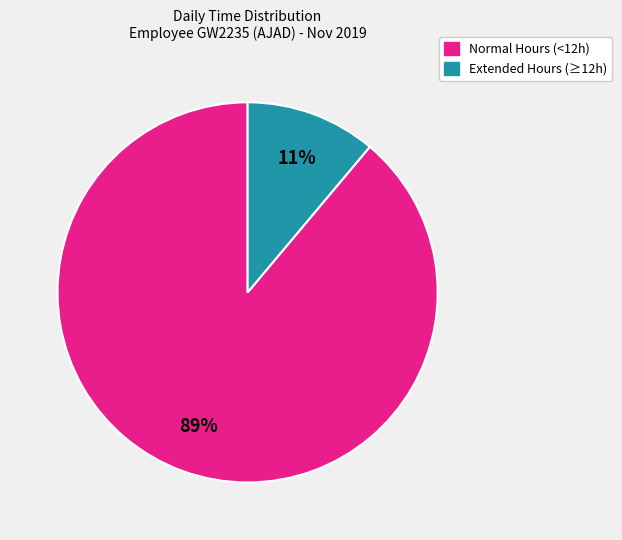

Is there any slice that represents more than half of the pie?

Yes